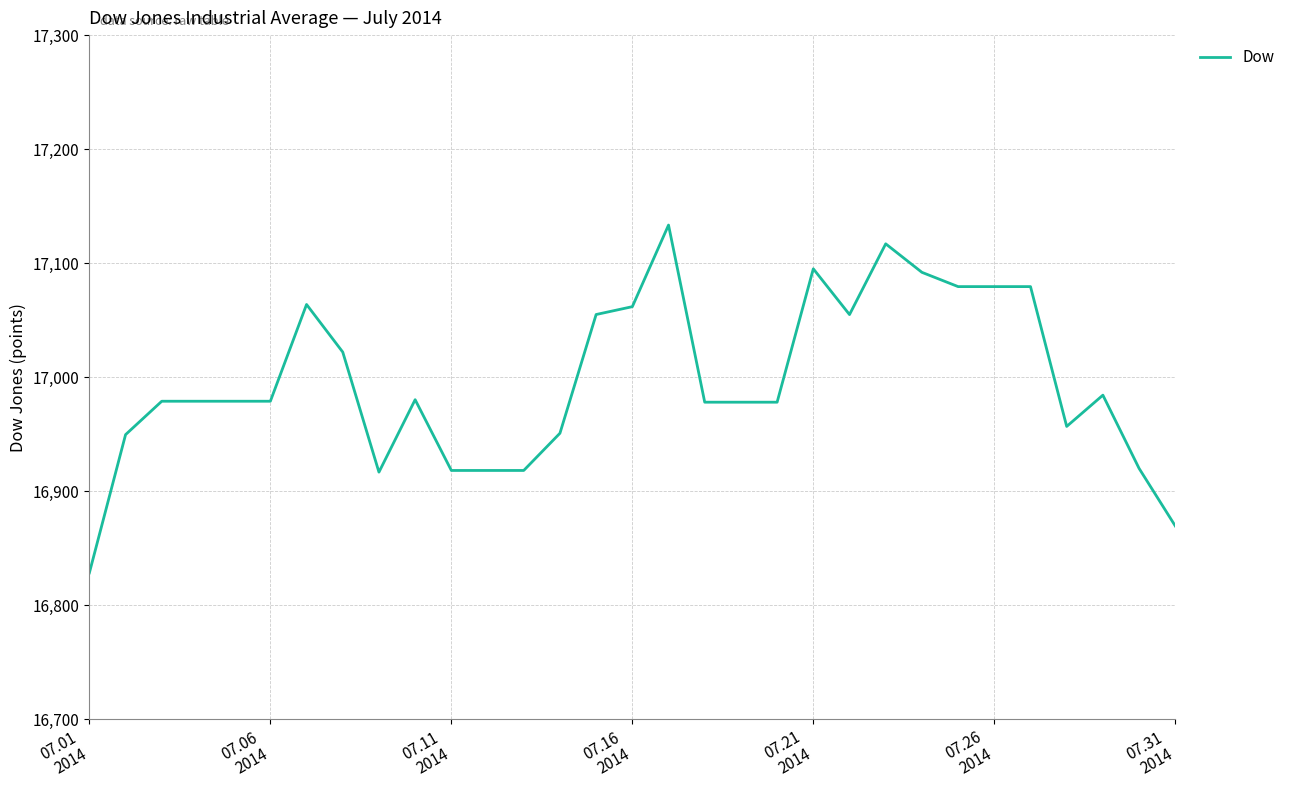

What is the greatest value displayed?

17133.5